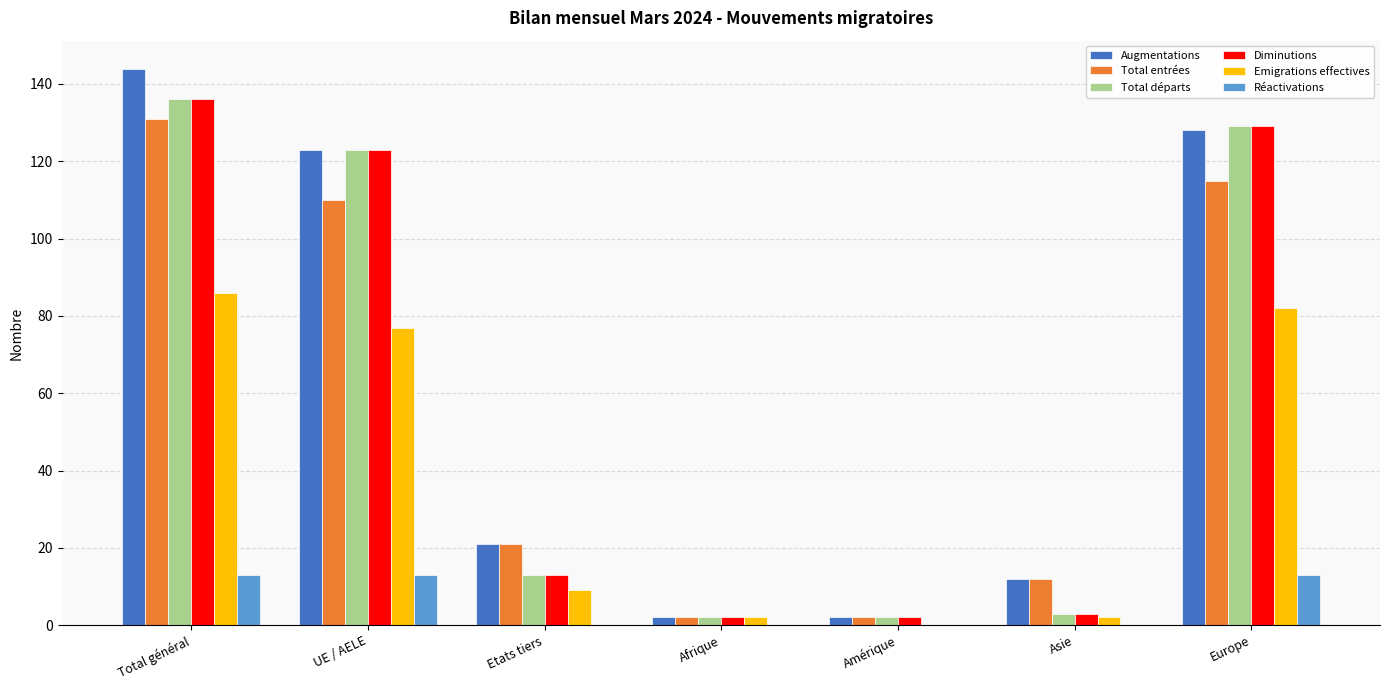

Reading right to left, transcribe all the data shown in this chart.

Augmentations: 128	12	2	2	21	123	144
Total entrées: 115	12	2	2	21	110	131
Total départs: 129	3	2	2	13	123	136
Diminutions: 129	3	2	2	13	123	136
Emigrations effectives: 82	2	0	2	9	77	86
Réactivations: 13	0	0	0	0	13	13